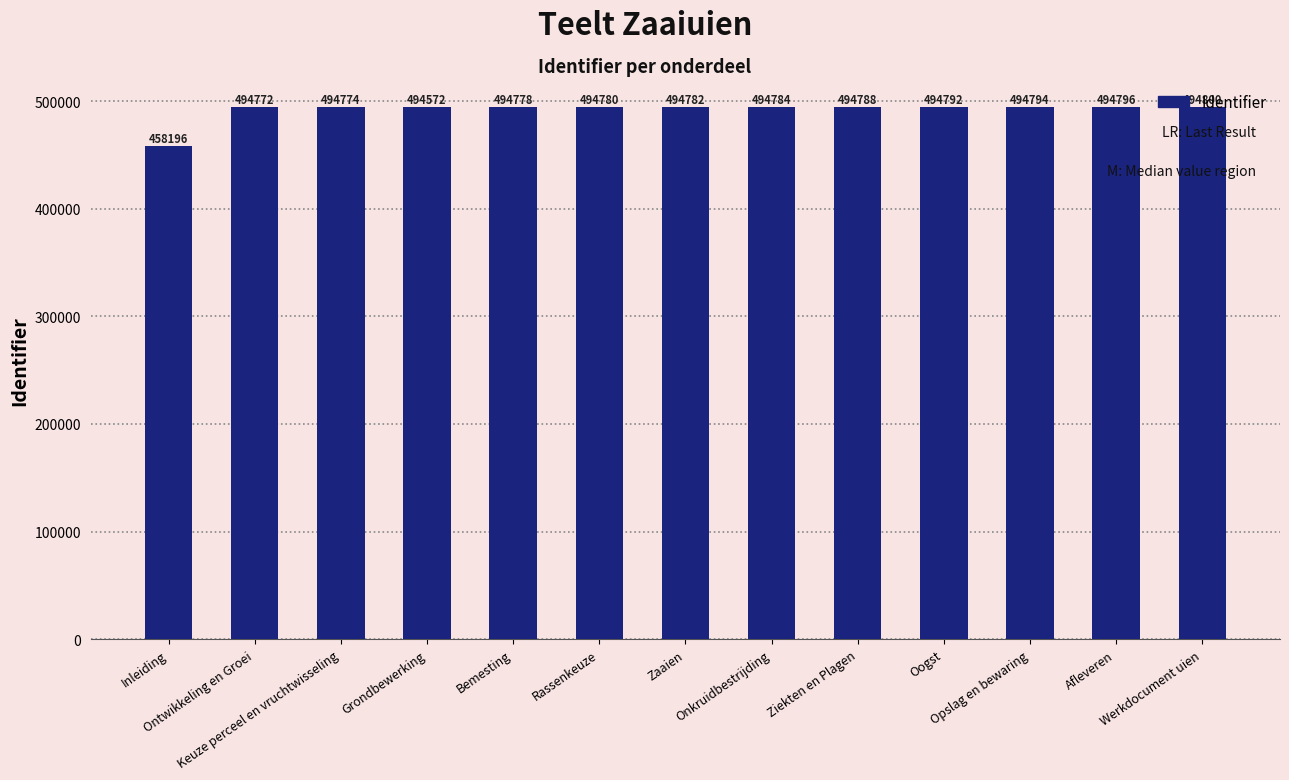

What is the average value?

491954